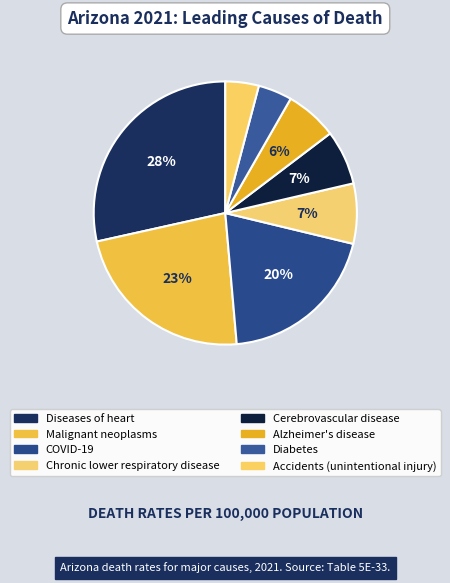

What is the change in value from Malignant neoplasms to COVID-19?

-96.4